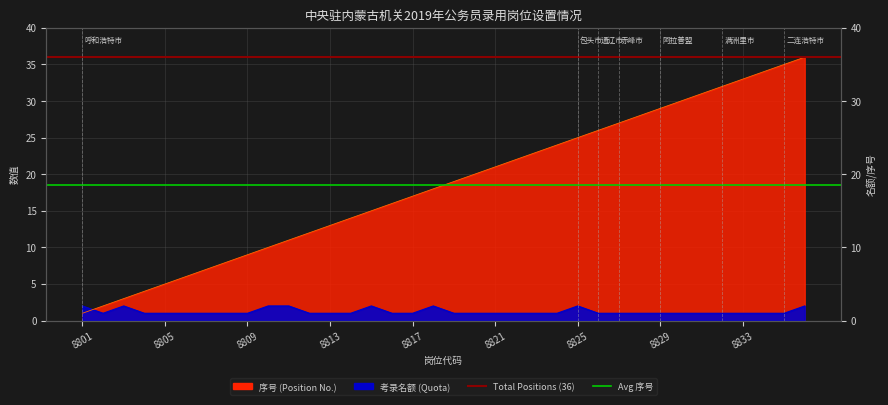

Which series has the largest total across all categories?

Total Positions (36)